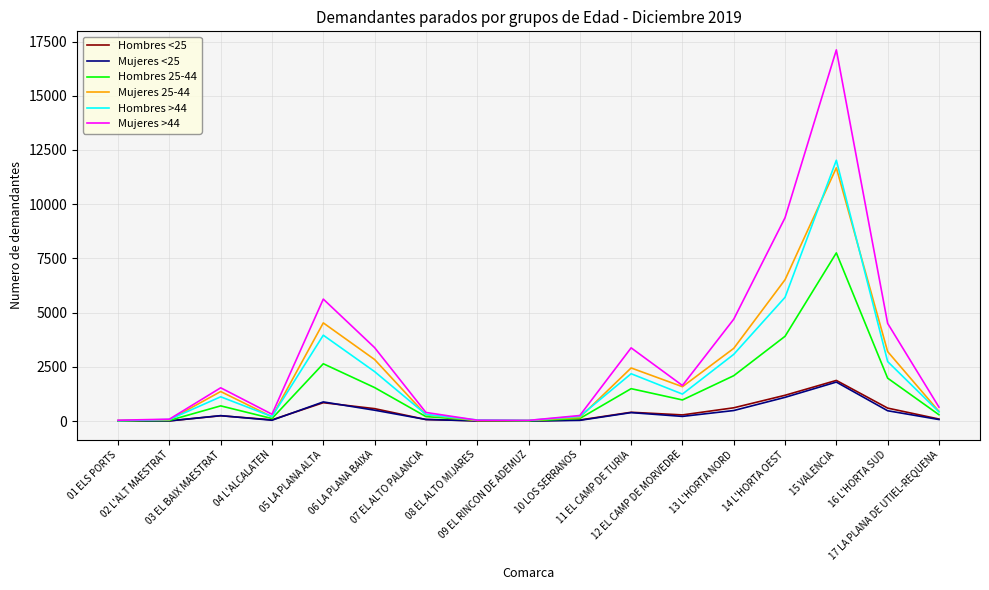

What is the maximum value shown in the chart?

17115